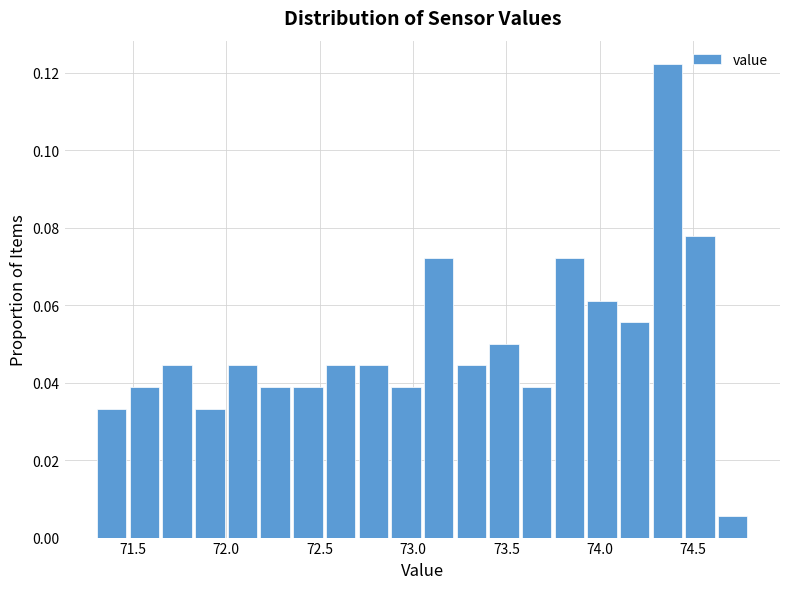

Read against the x-axis, roughly where is the centre of the tallest bar?

74.35